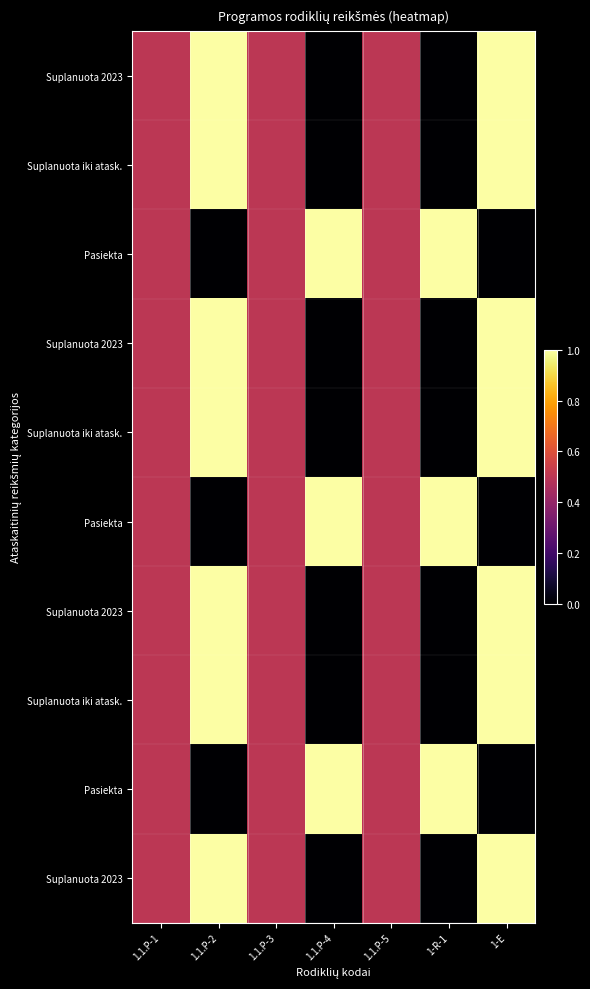

Count the number of data series in this chart.

10